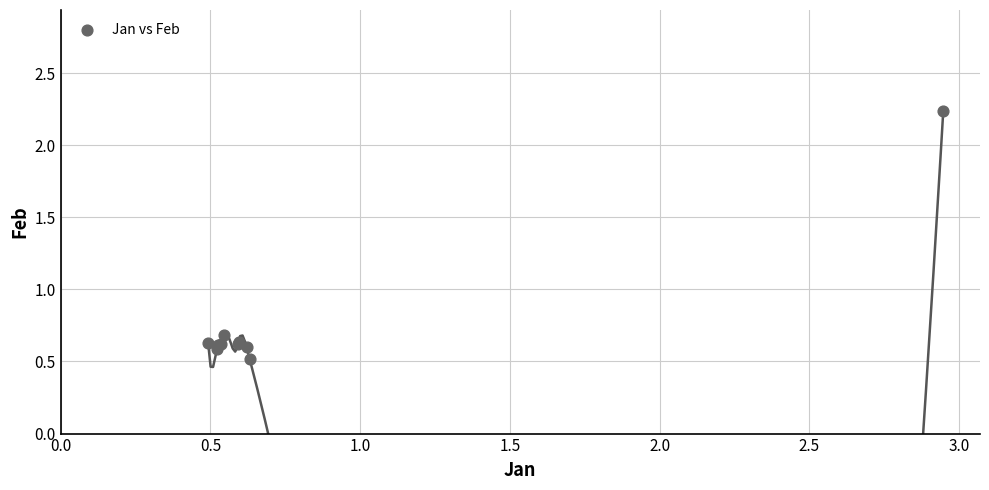

What Y value in the scatter plot is closest to 1?

0.7